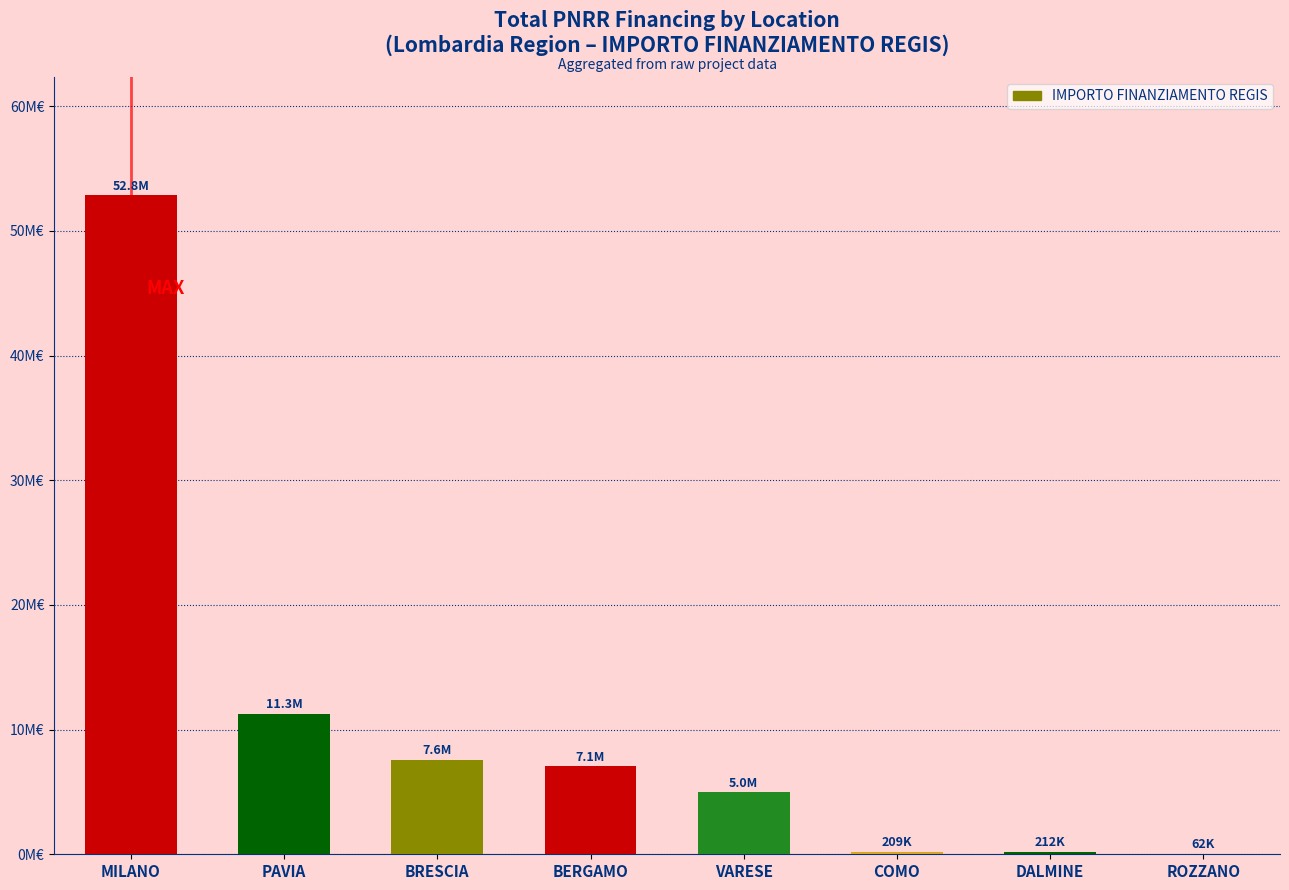

Is it true that the value at COMO is 97270.5?

False